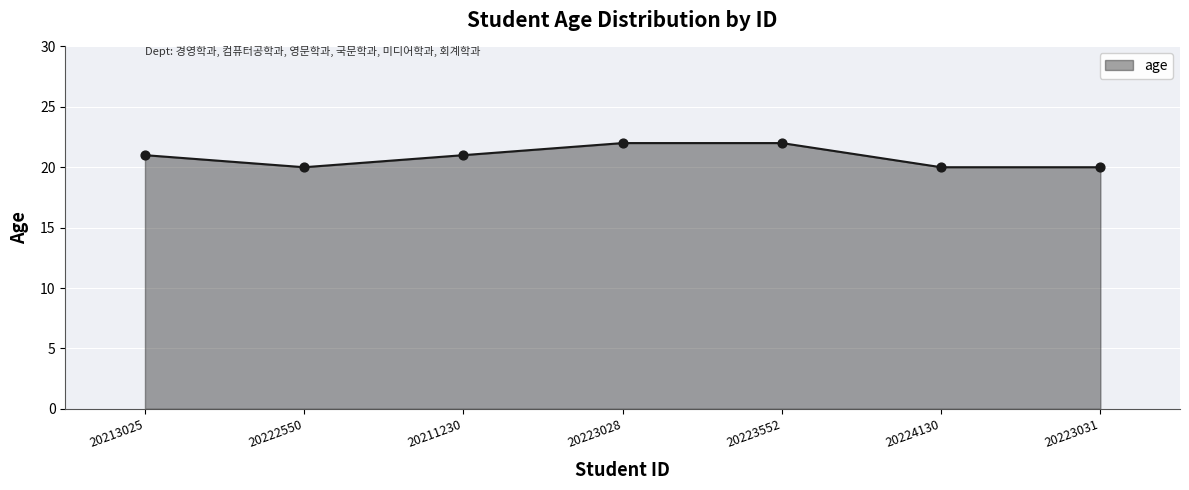

Which has a higher value, 20224130 or 20223552?

20223552